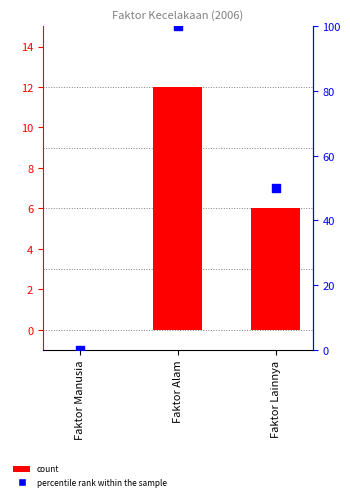

Which series reaches the maximum Y coordinate?

percentile rank within the sample